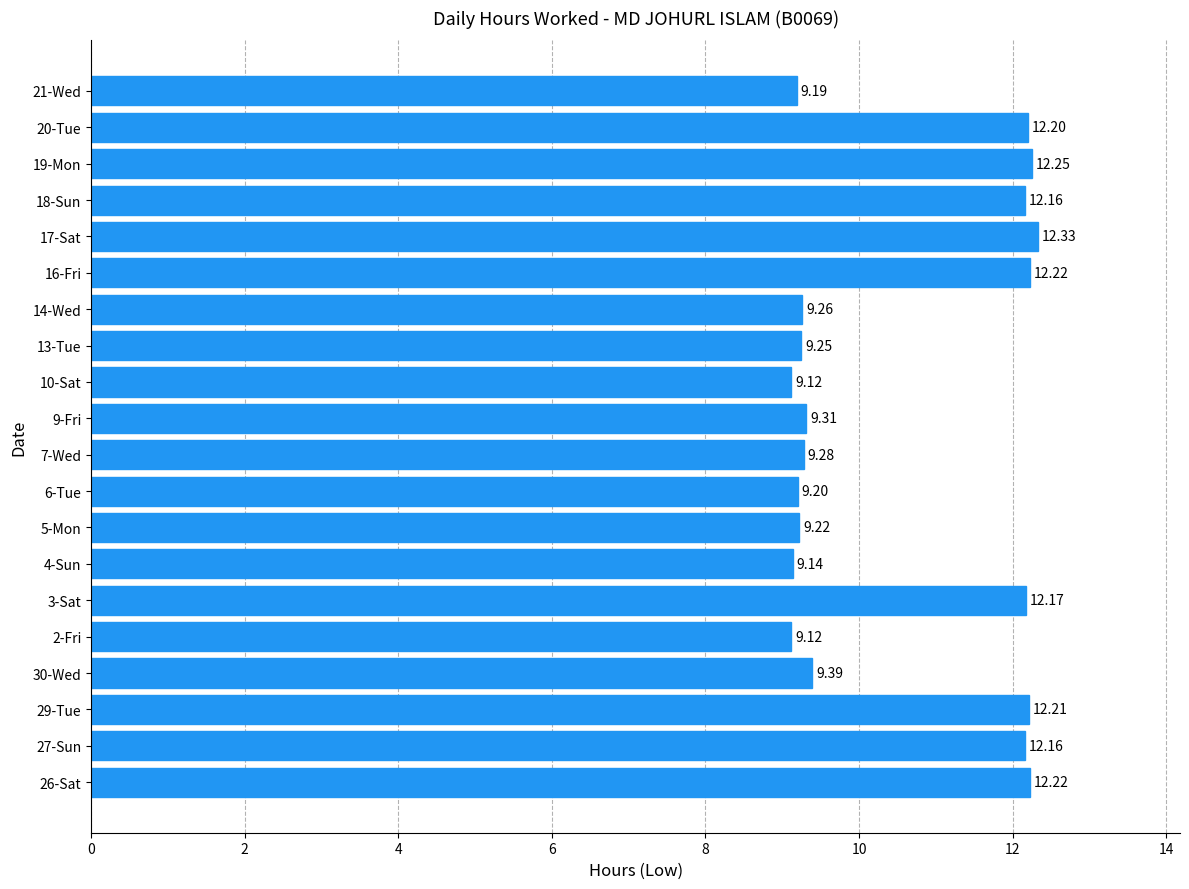

Approximately how many times larger is the value at 10-Sat compared to 30-Wed?

1.0